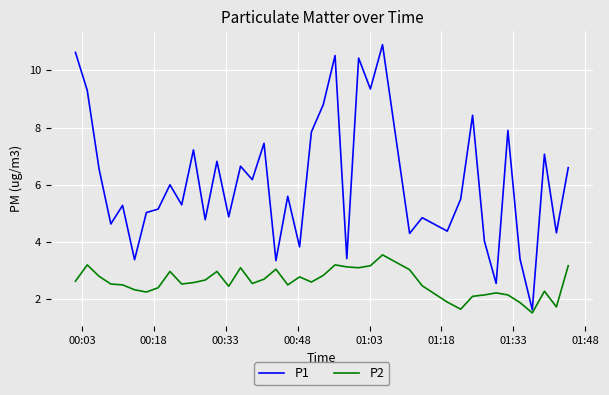

Does the chart have visible grid lines?

Yes